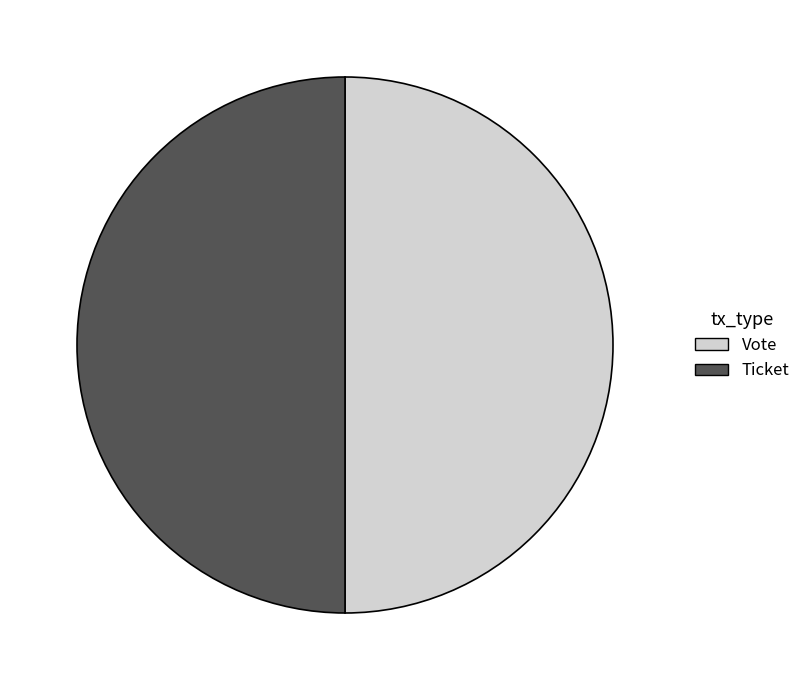

Is it true that Ticket is 50% of the pie?

True